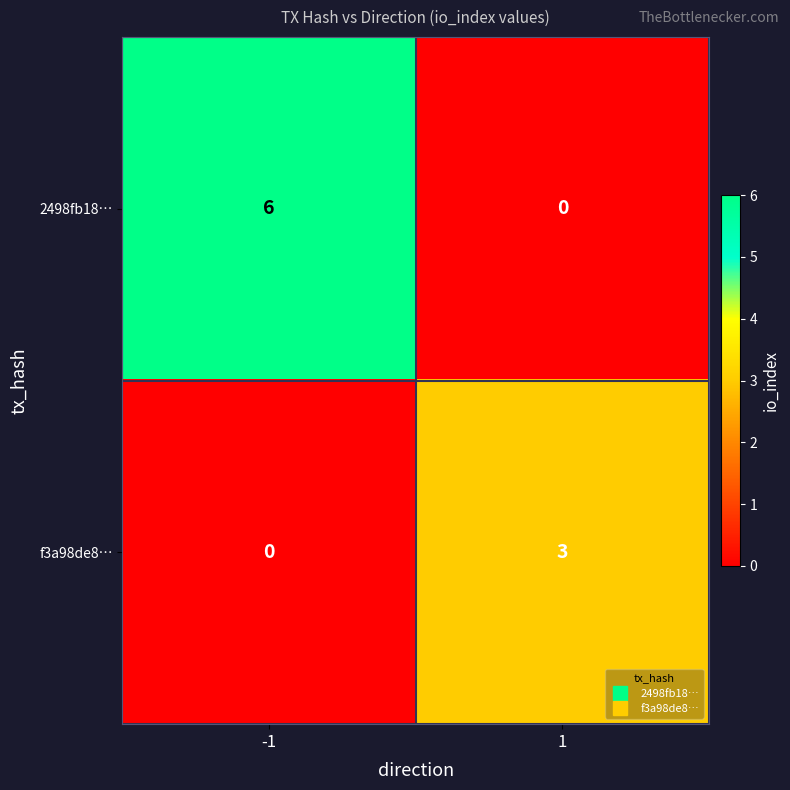

The f3a98de8… series shows 5 at 1. True or false?

False